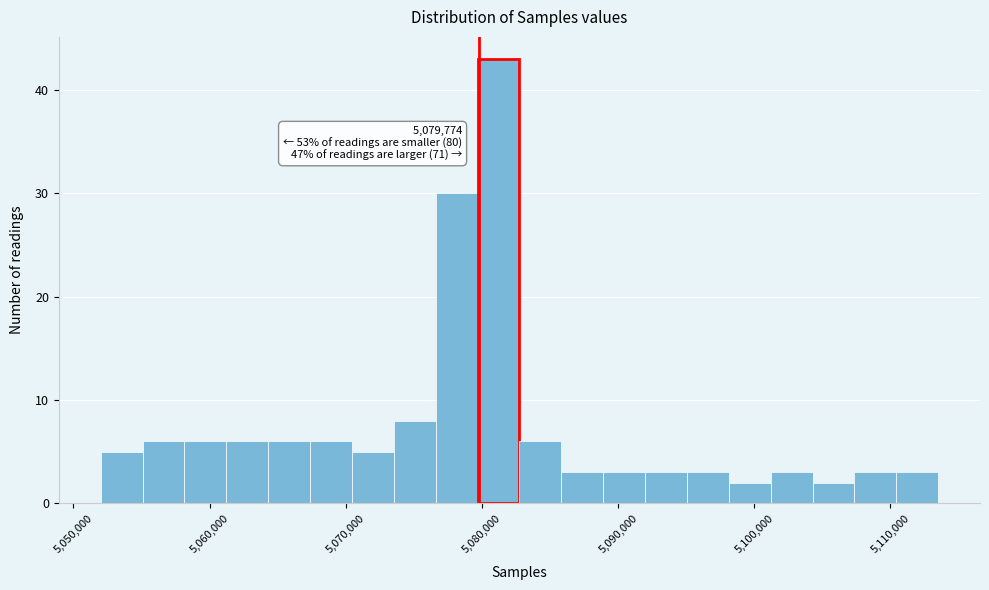

Around what value on the x-axis is the tallest bar? Give the approximate position of its centre, as read against the axis.

5081000